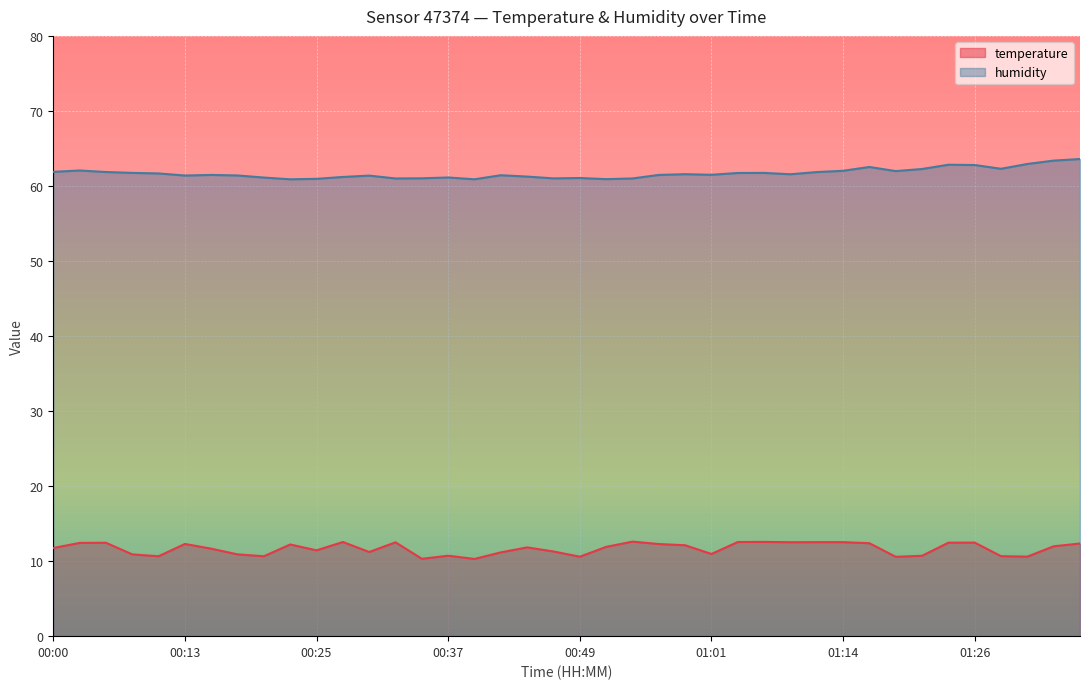

What is the minimum value shown in the chart?

10.3